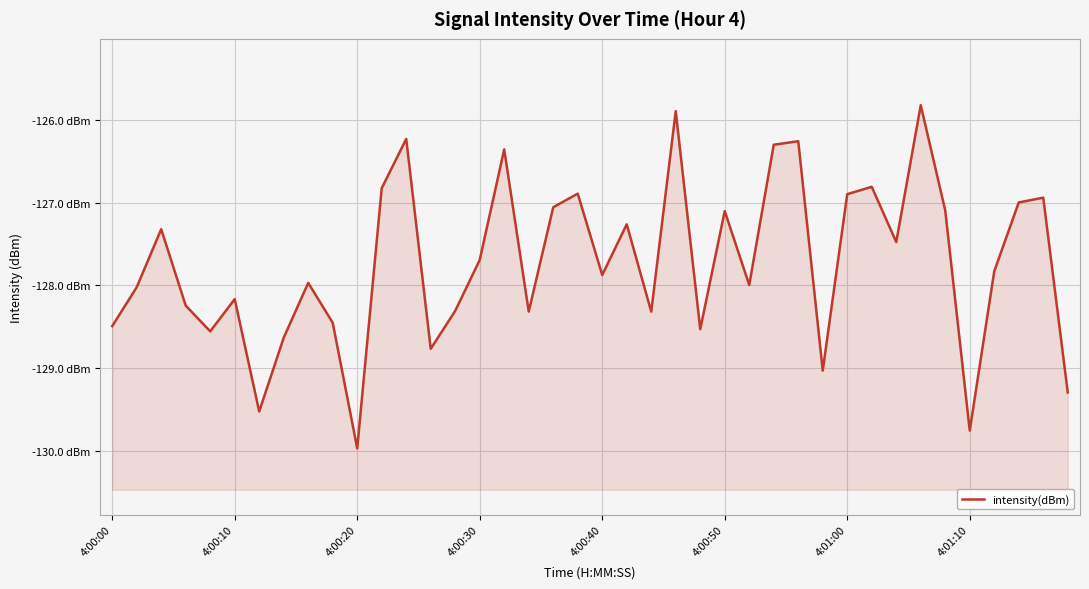

What position from the left is 23?

24